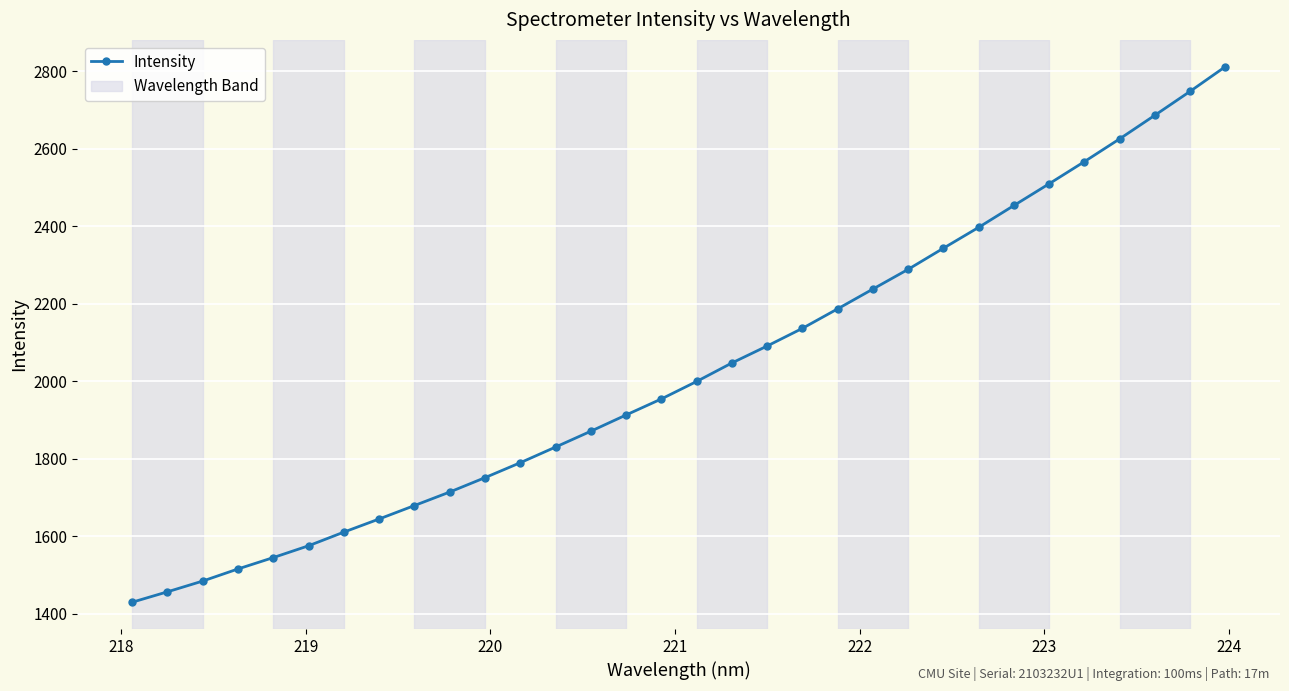

What is the sum of all values?

64892.4